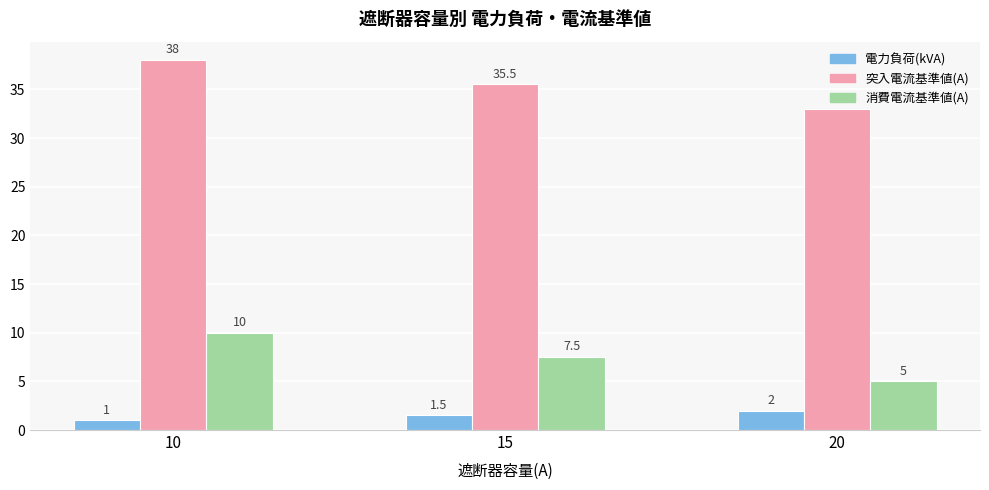

At which label does 突入電流基準値(A) reach its minimum?

20